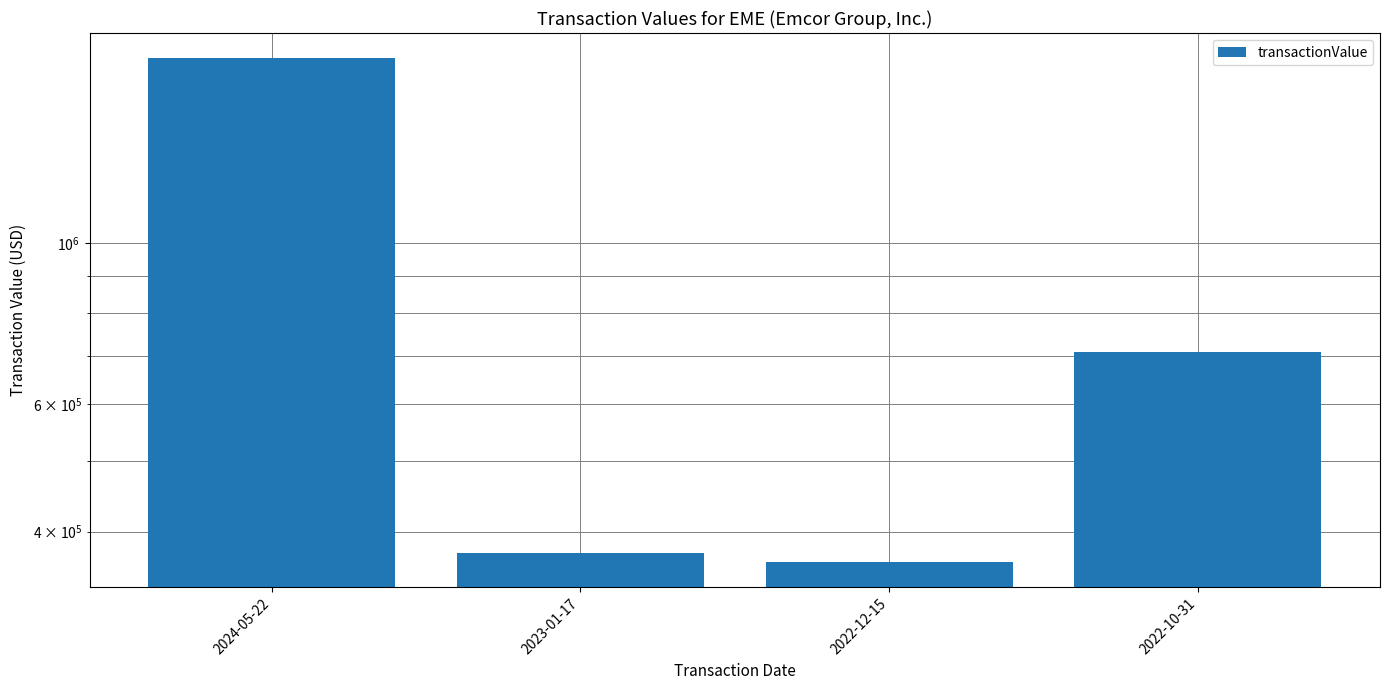

What value does the data have at 2022-10-31, to the nearest 100?

708000